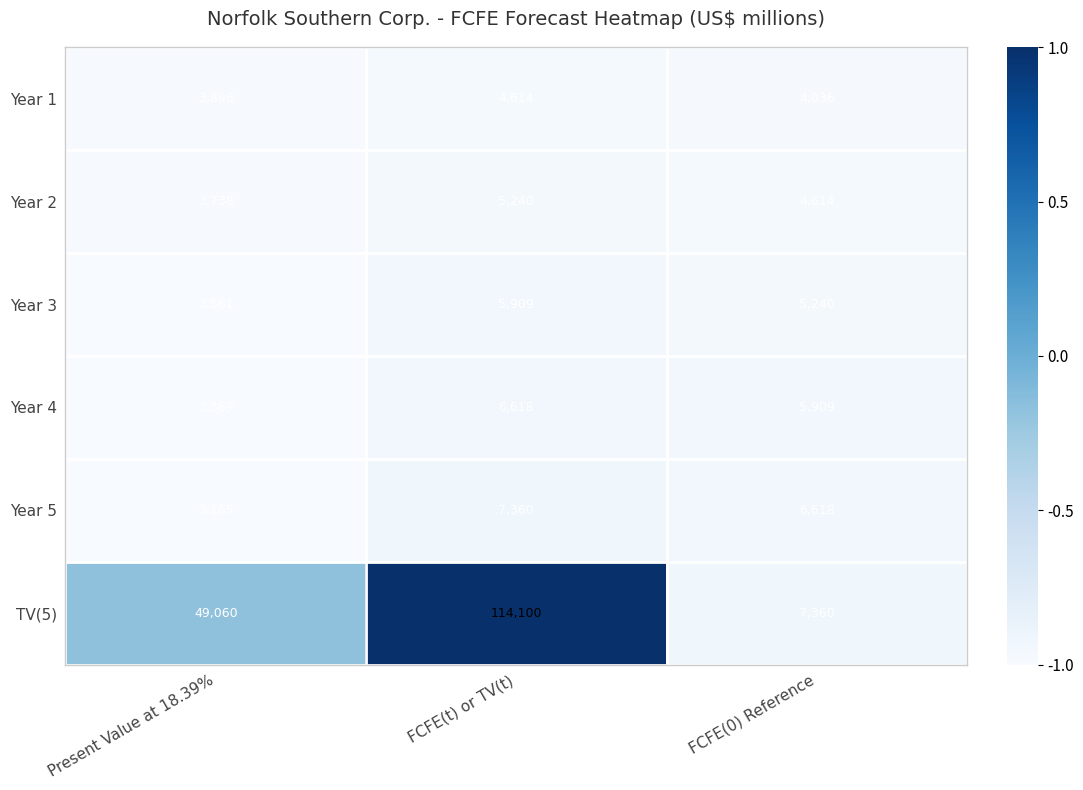

The TV(5) series shows 12415 at Present Value at 18.39%. True or false?

False